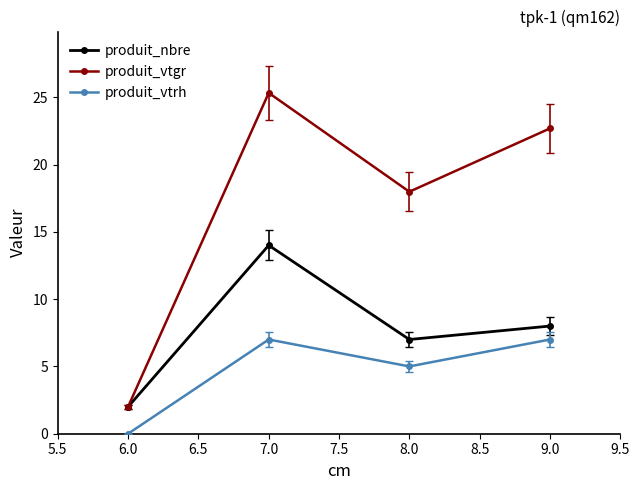

Reading right to left, list all the values displayed in this chart.

produit_nbre: 8.0	7.0	14.0	2.0
produit_vtgr: 22.7	18.0	25.3	2.0
produit_vtrh: 7.0	5.0	7.0	0.0